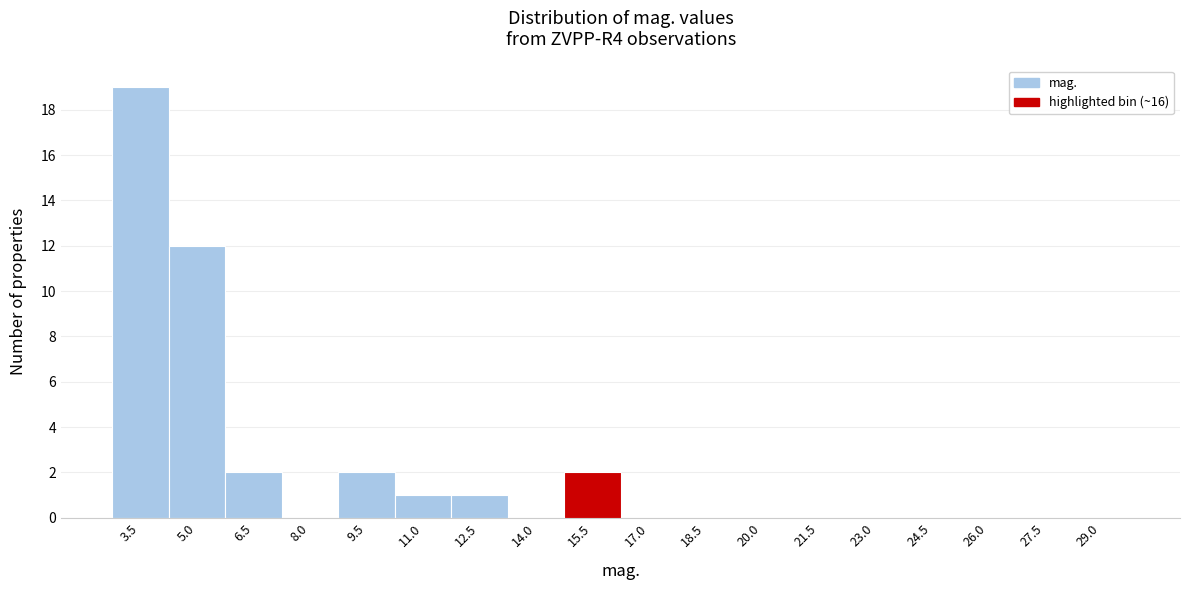

Reading left to right, extract all data points from this chart.

3.5=19	5.0=12	6.5=2	8.0=0	9.5=2	11.0=1	12.5=1	14.0=0	15.5=2	17.0=0	18.5=0	20.0=0	21.5=0	23.0=0	24.5=0	26.0=0	27.5=0	29.0=0